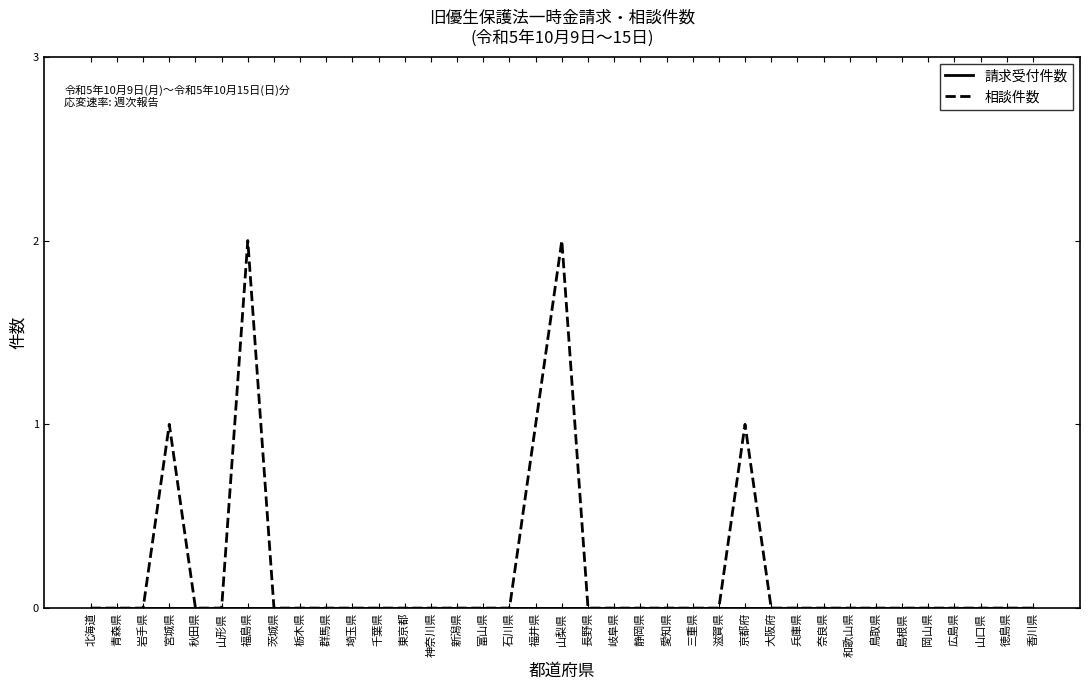

What position from the right is 石川県?

21